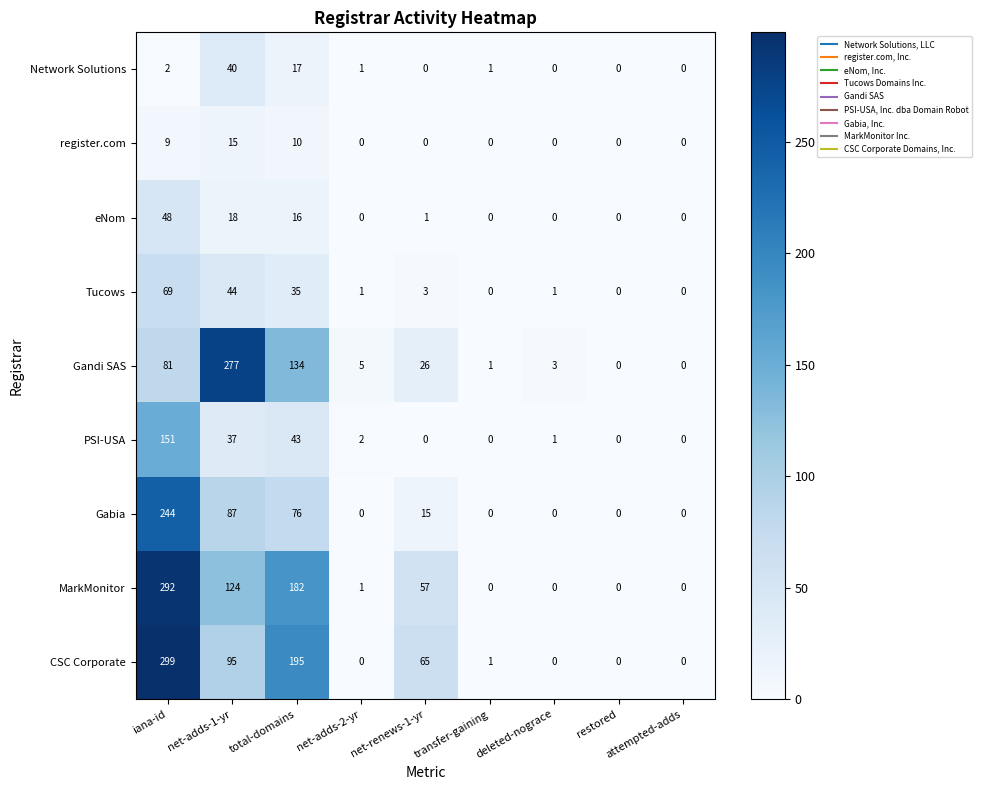

Where is Network Solutions nearest to the value 20?

total-domains